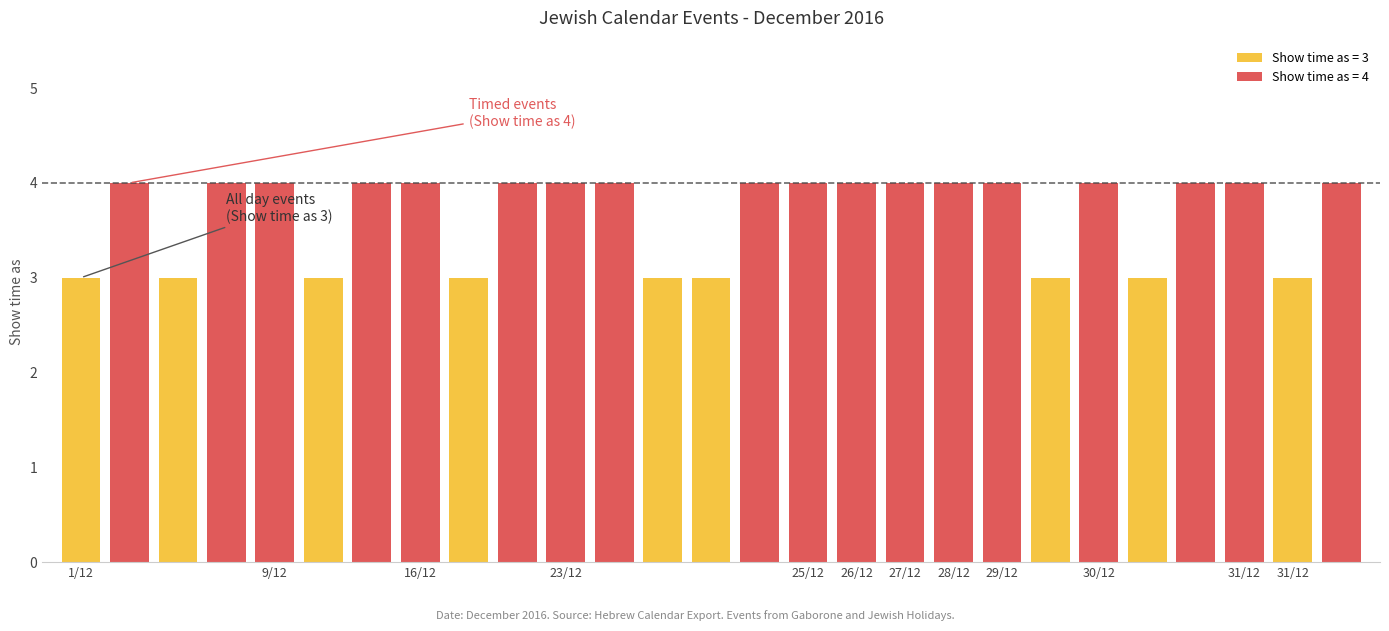

What is the greatest value displayed?

4